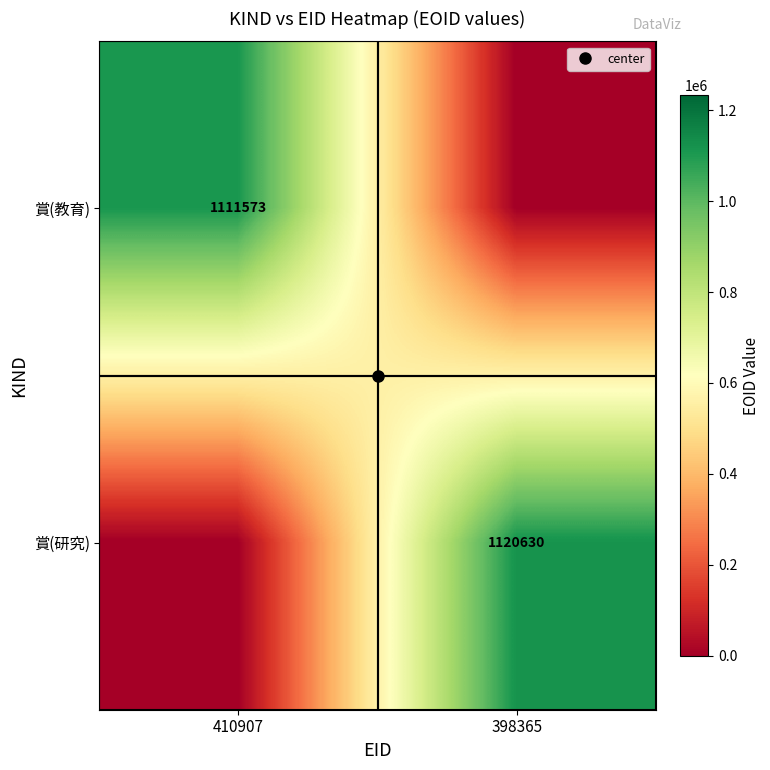

Rank the series by their maximum value, from lowest to highest.

賞(教育), 賞(研究)